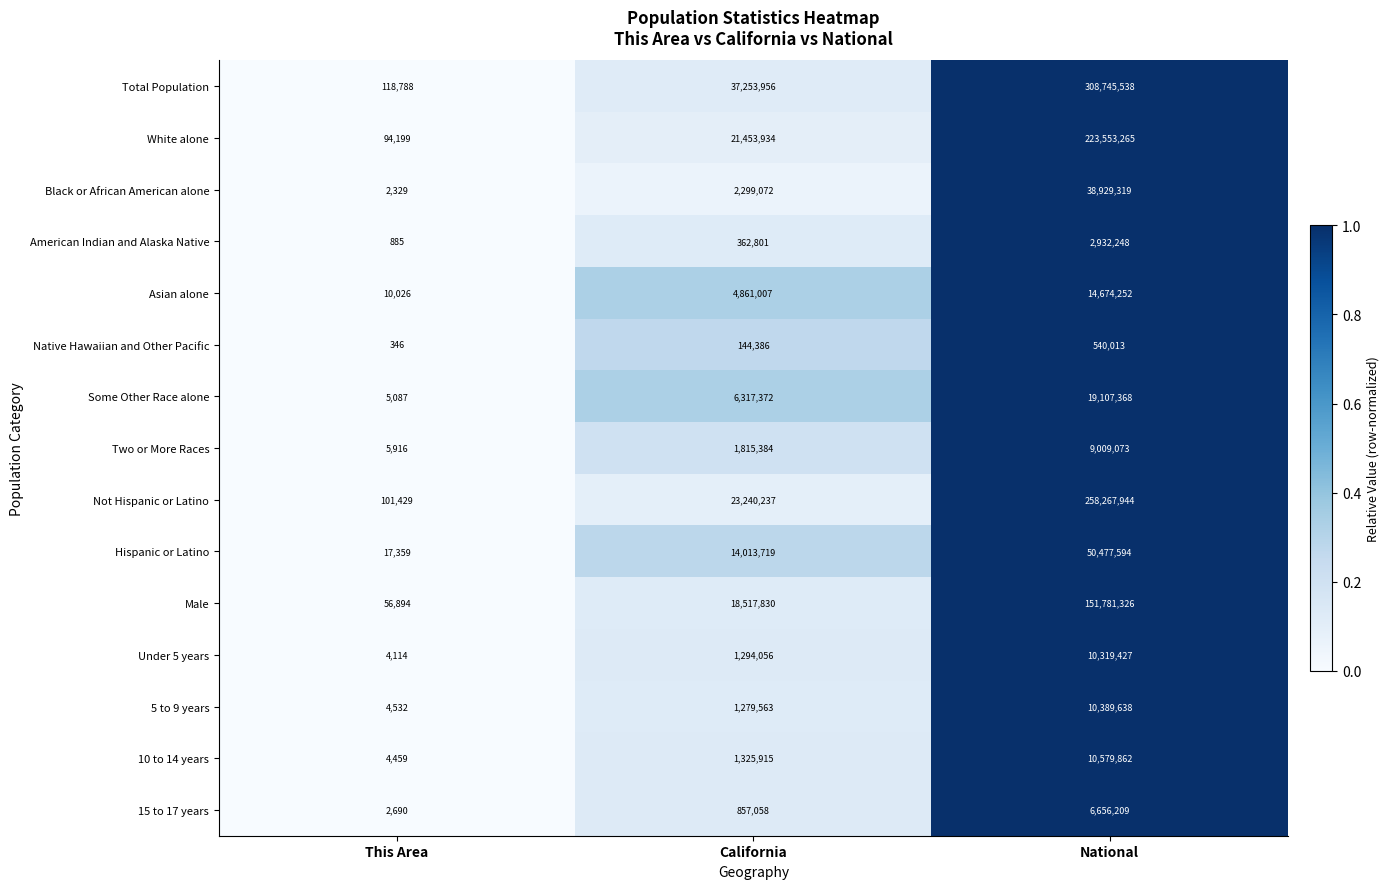

Is the value of Not Hispanic or Latino at National greater than the value of Hispanic or Latino at National?

Yes